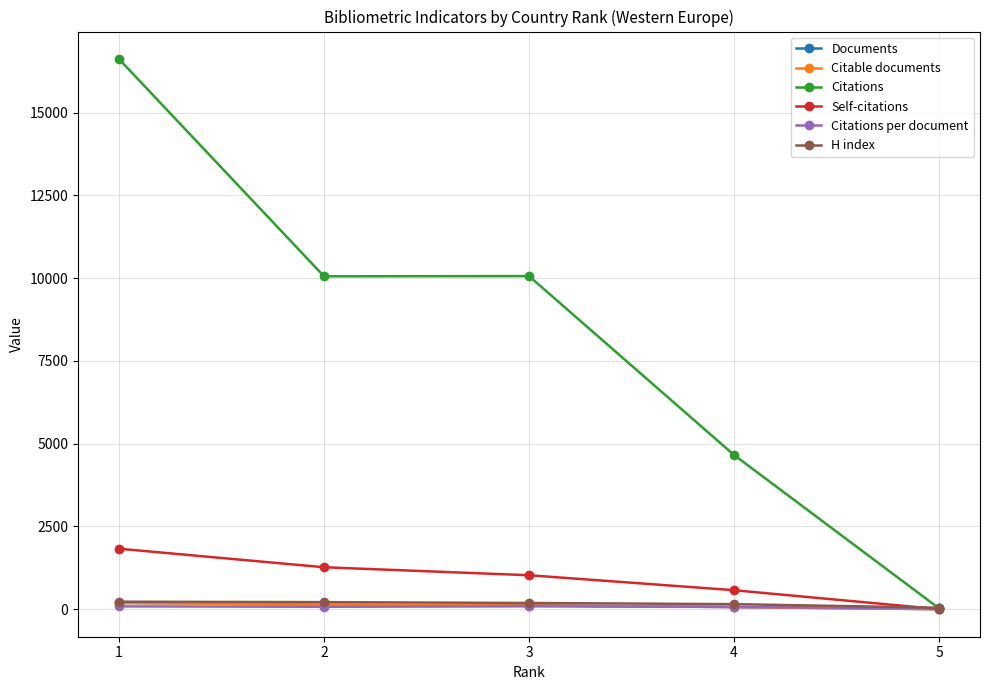

What is the value of the Citations point at the 4th from the left?

4659.0